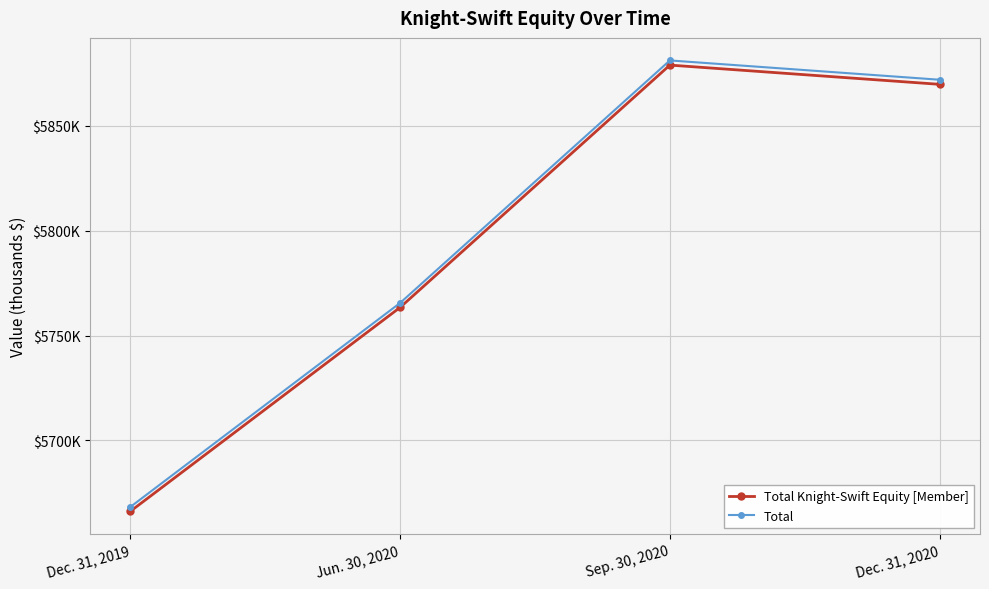

True or false: Total has more than 0 points higher than both neighbors.

True